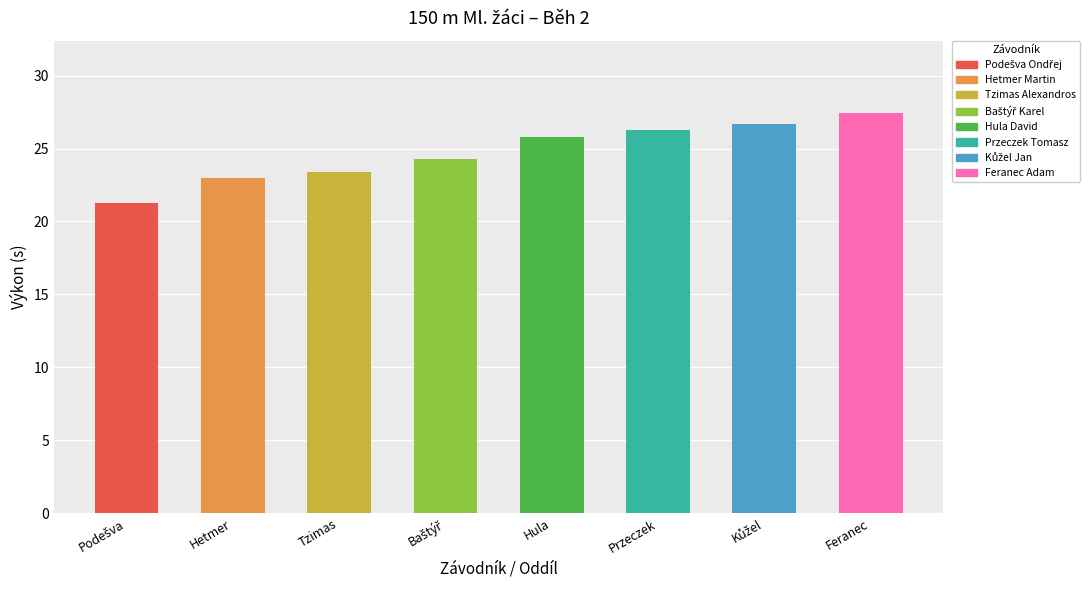

What is the smallest value displayed?

21.3